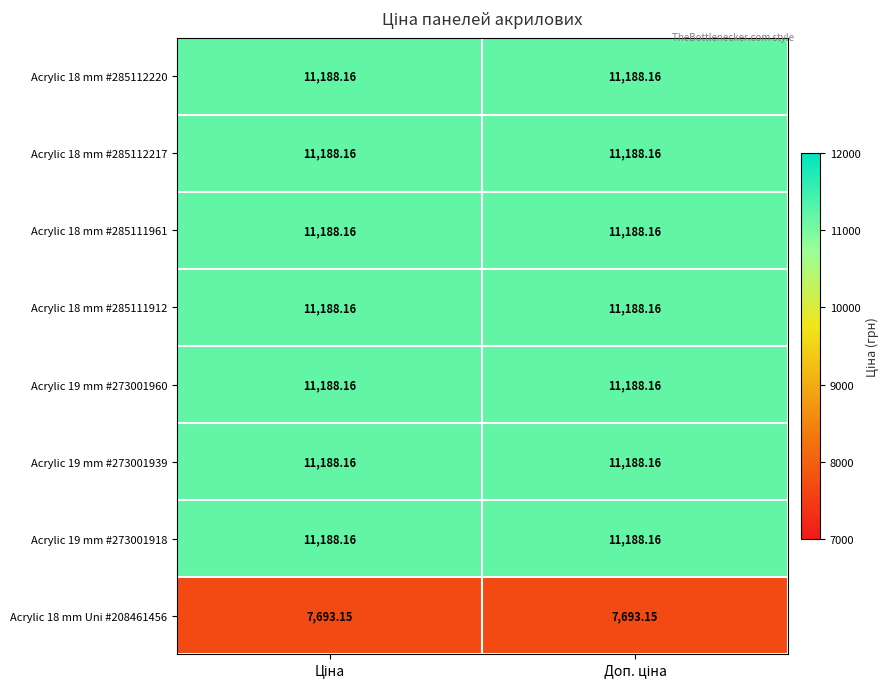

How many data points does each series have?

2